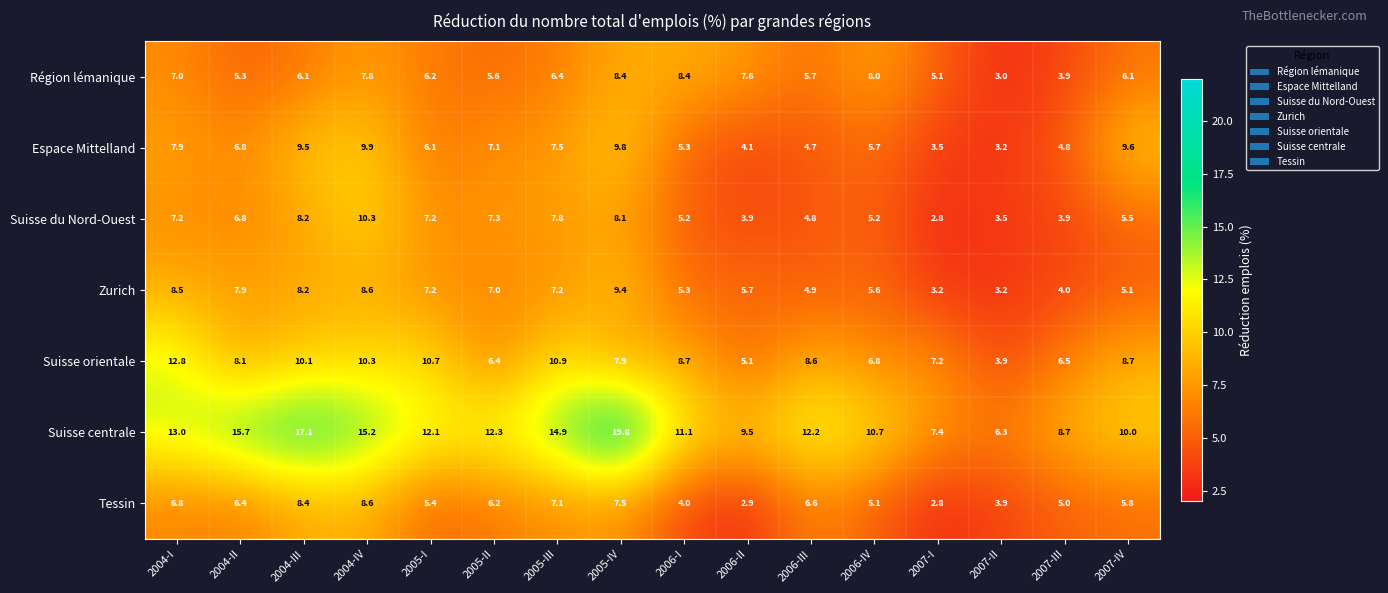

Is it true that Tessin equals 9.0 at 2004-I?

False